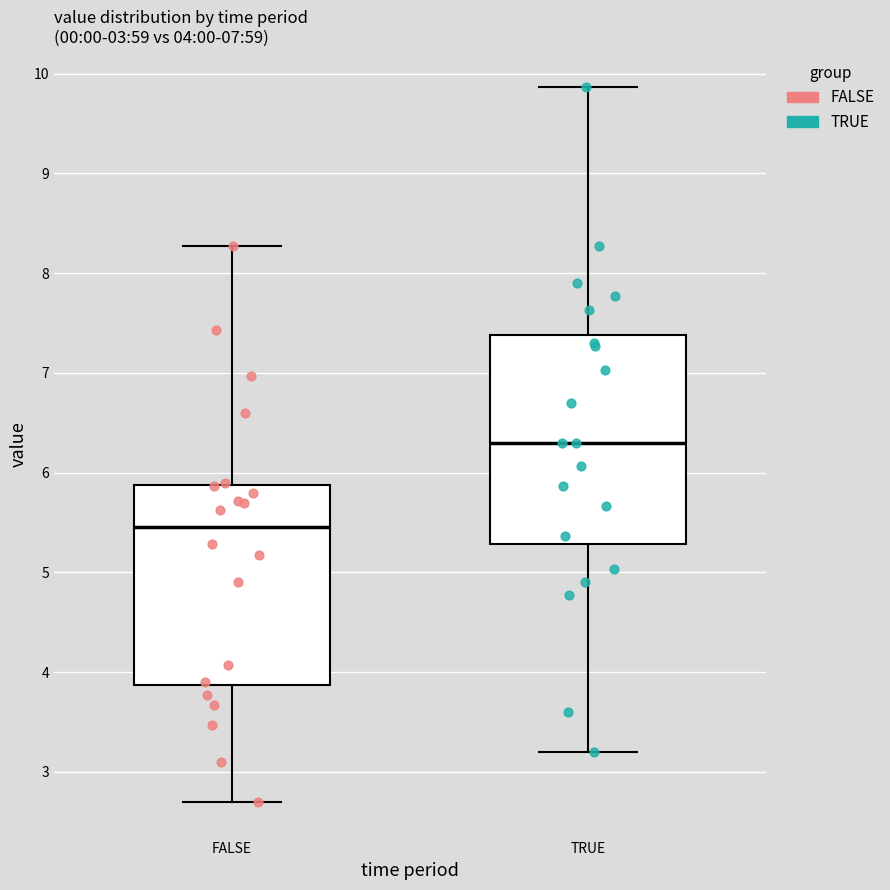

Which box has the highest median line?

TRUE